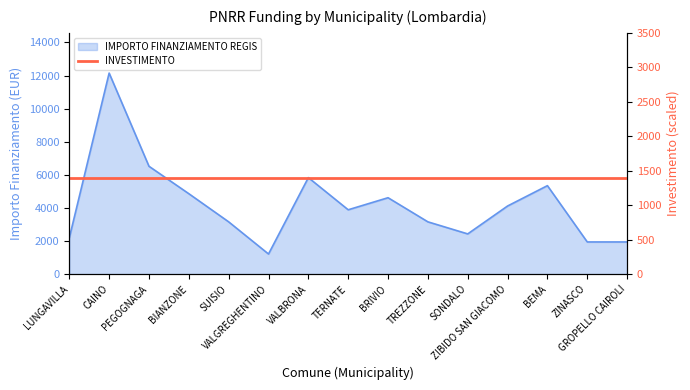

True or false: the data shows 1944 at GROPELLO CAIROLI.

True